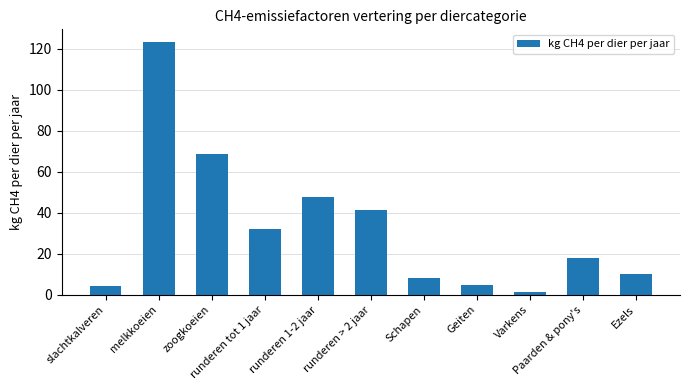

The chart shows a value of 31.9 at runderen tot 1 jaar. True or false?

True